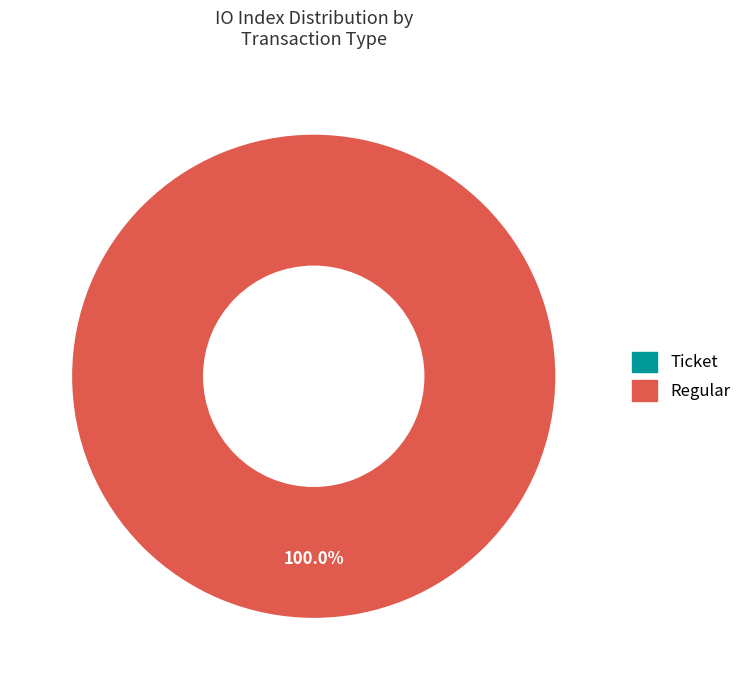

To the nearest percent, what is the average slice percentage?

50%